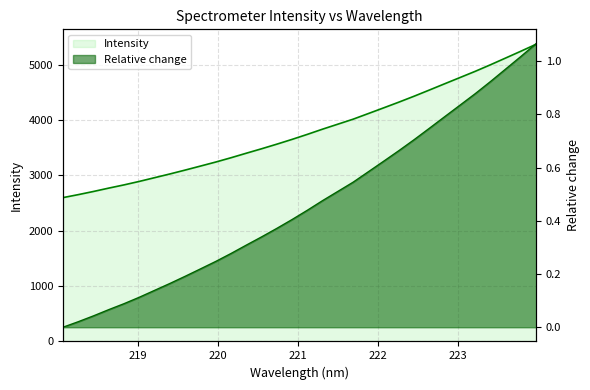

Is it true that the value at 222.4538 is 4430.1?

True